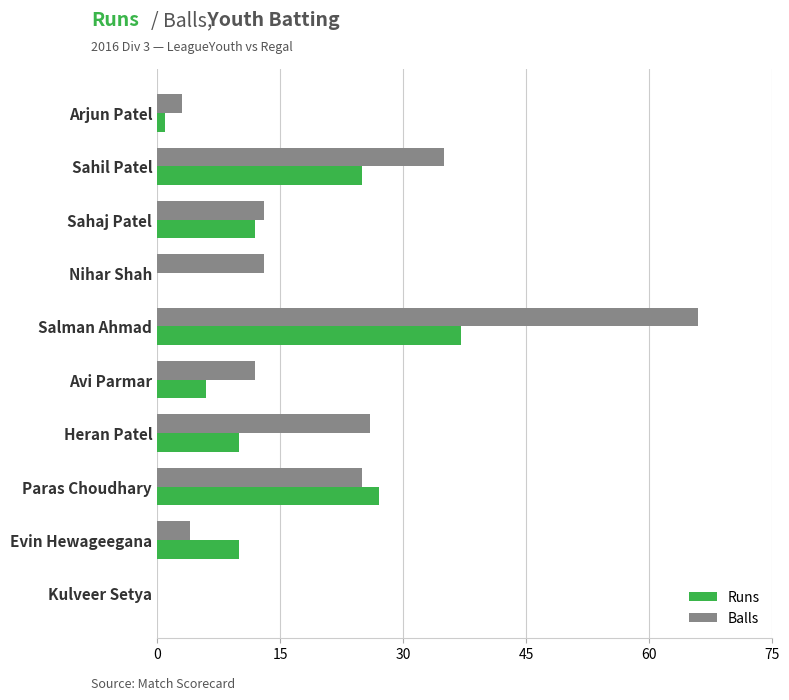

Which series changed the most between Nihar Shah and Kulveer Setya?

Balls